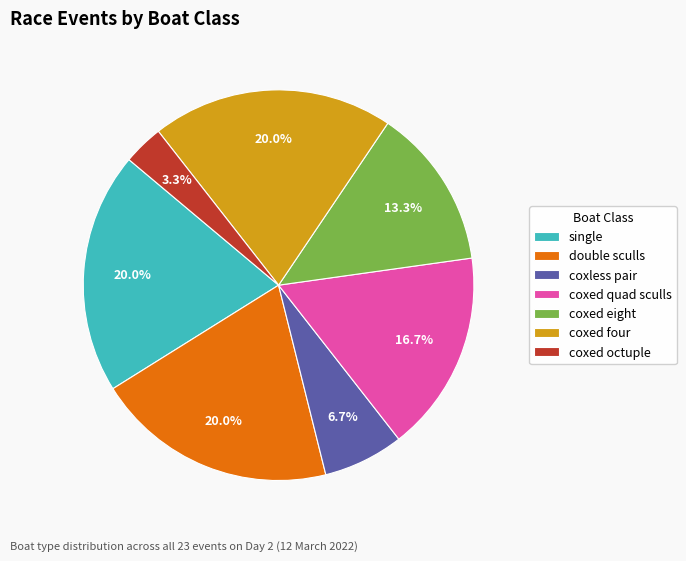

How many segments does this pie chart have?

7